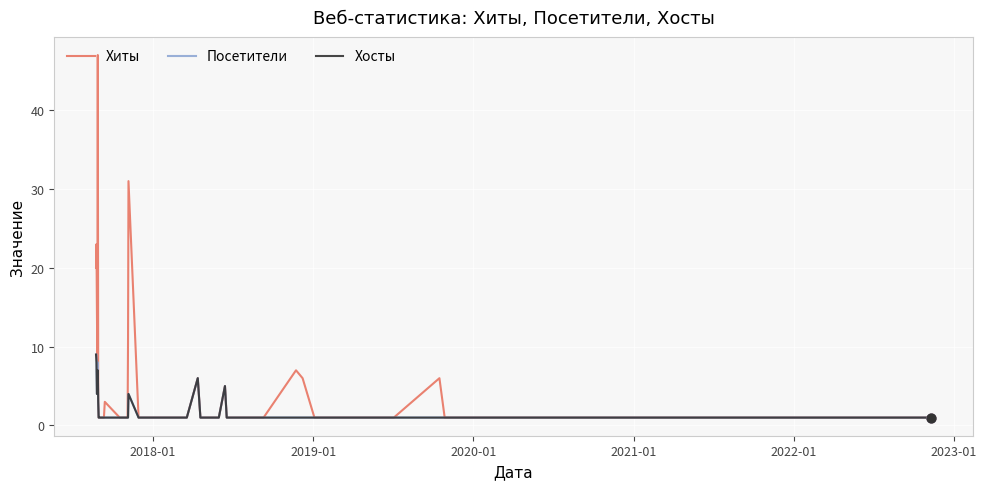

What are all the series names shown in the legend?

Хиты, Посетители, Хосты